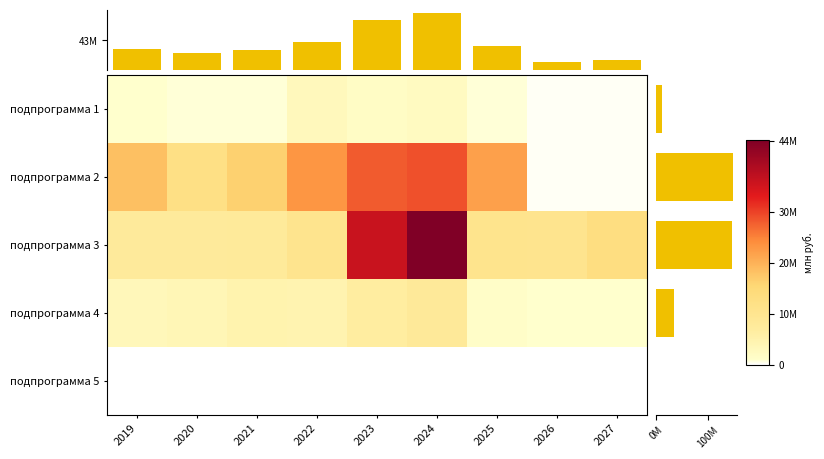

What is the greatest value displayed?

44238868.6